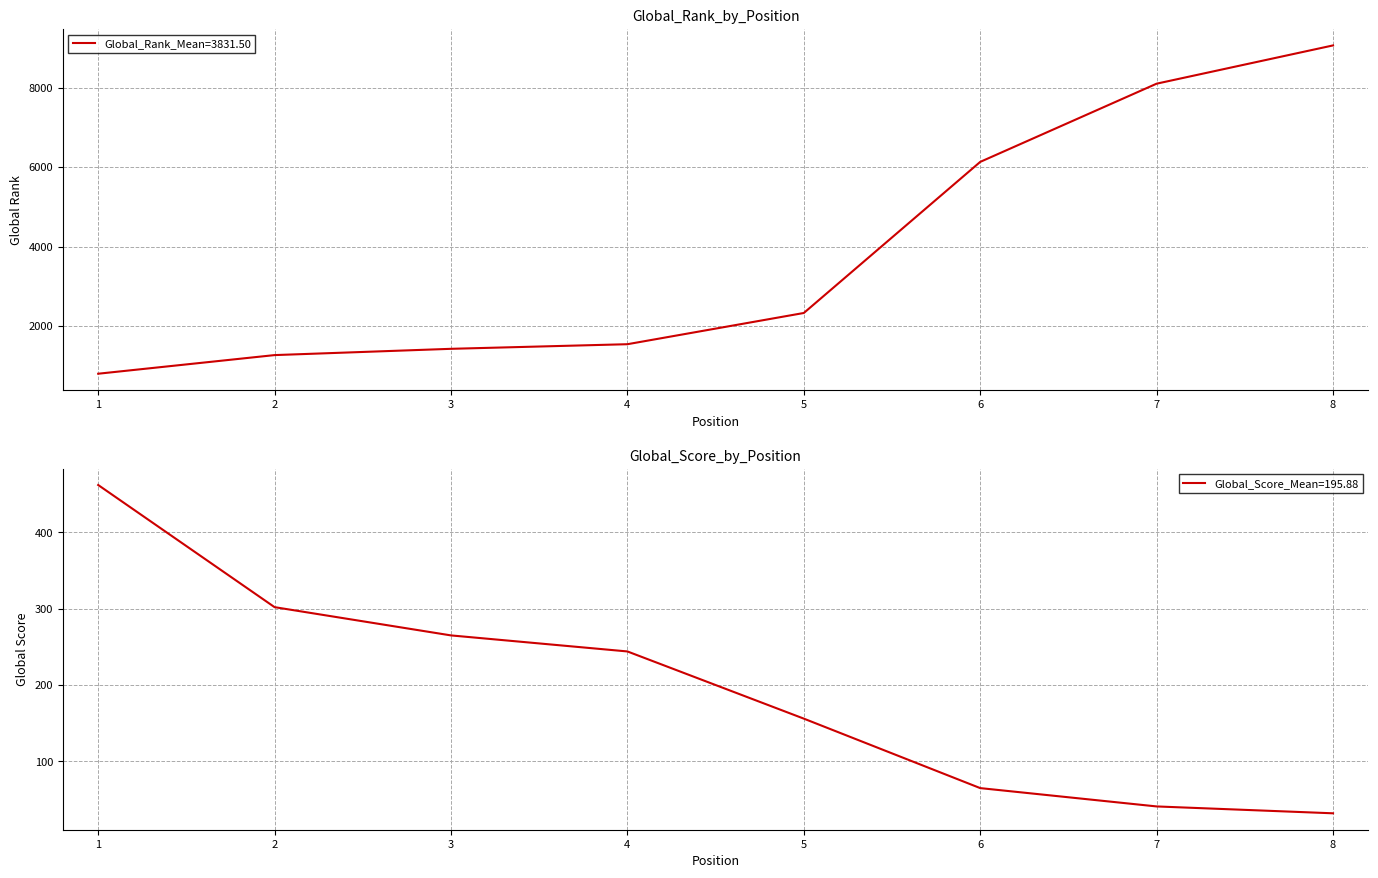

How many lines are shown in the chart?

2